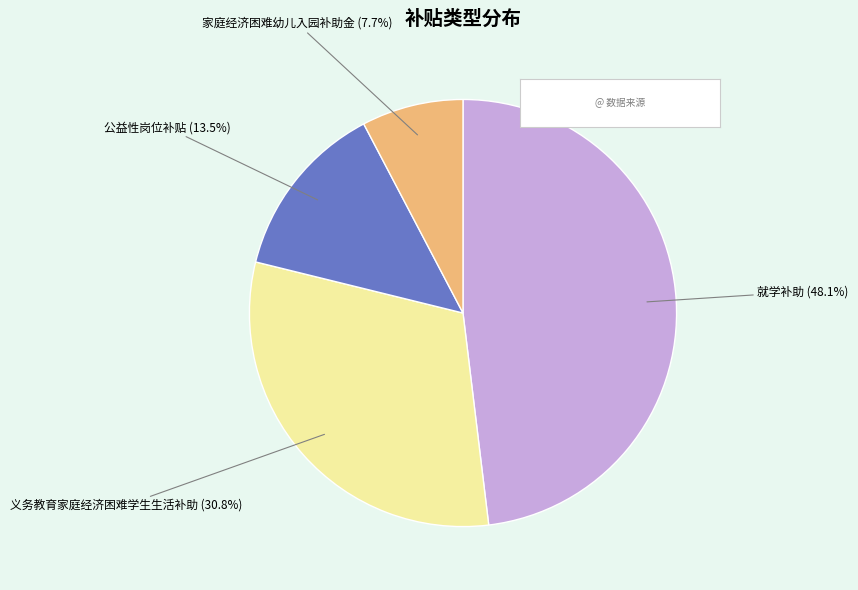

Is there any slice that represents more than half of the pie?

No